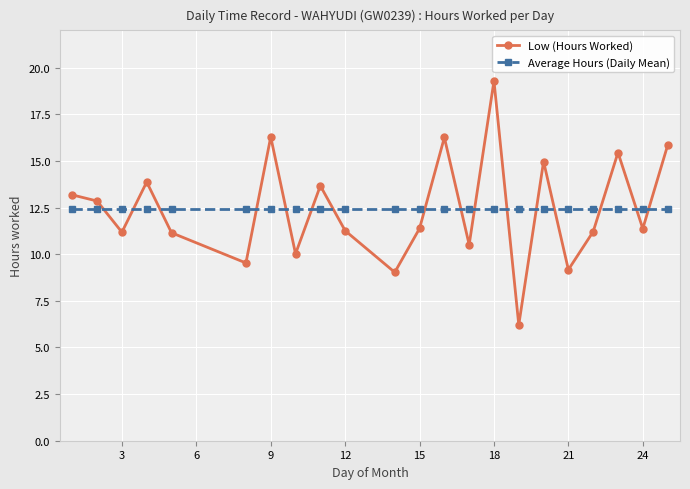

True or false: Low (Hours Worked) has more than 2 interior local peaks.

True